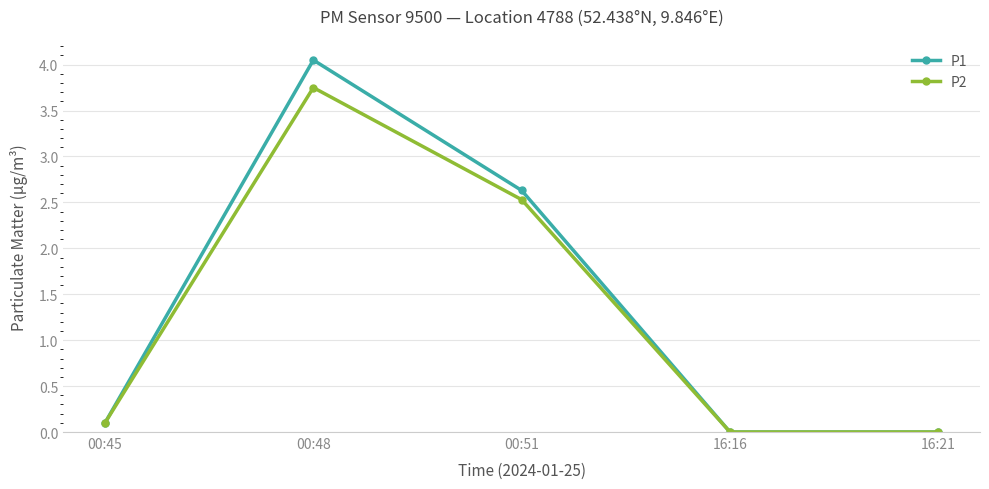

What is the value of the P1 point at the 1st from the left?

0.1